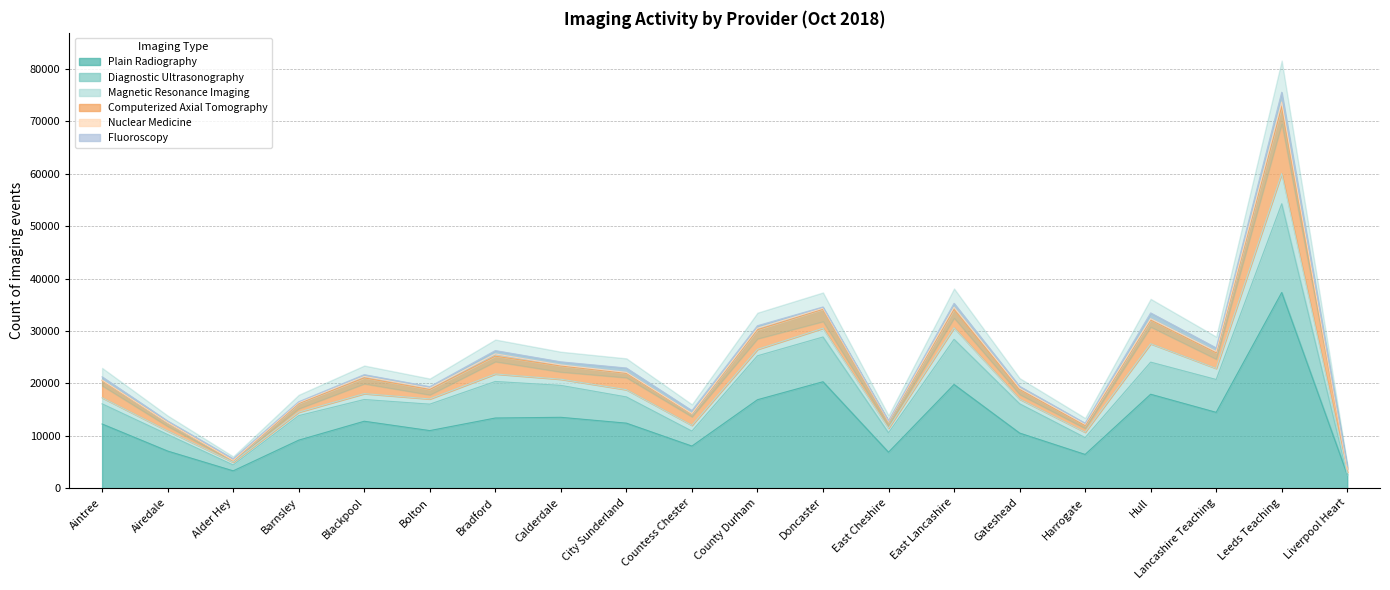

What is the label of the 8th point from the left?

Calderdale